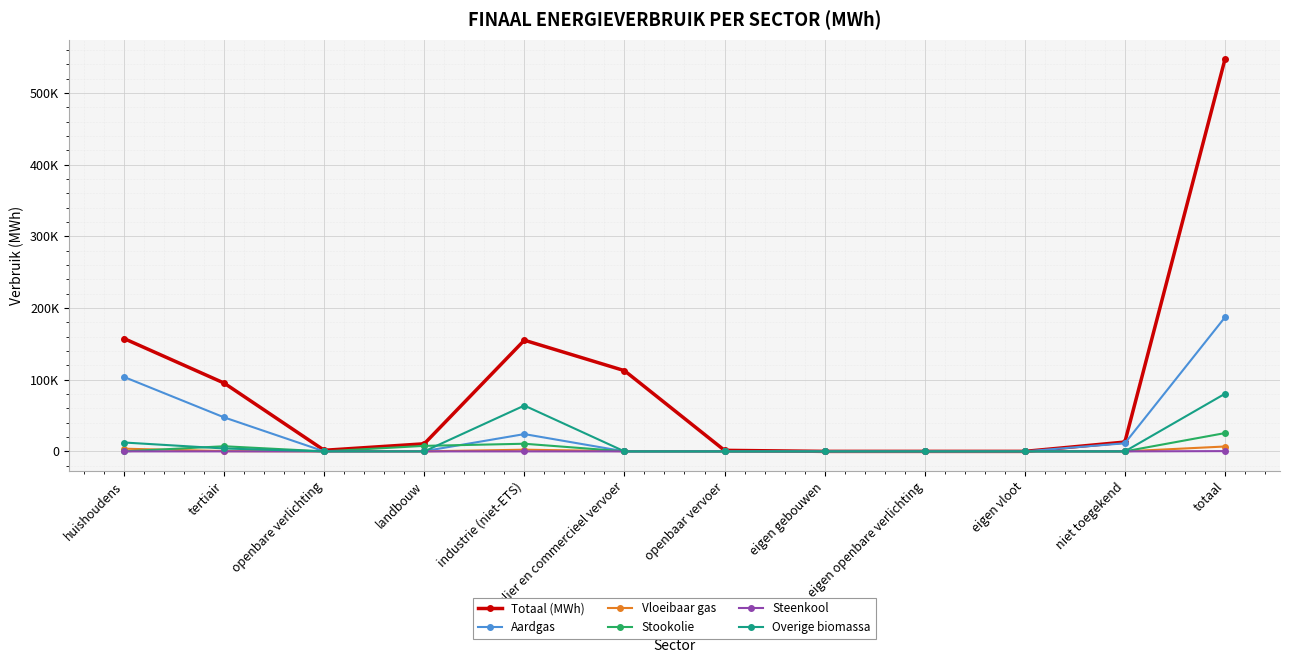

Does the chart have visible grid lines?

Yes